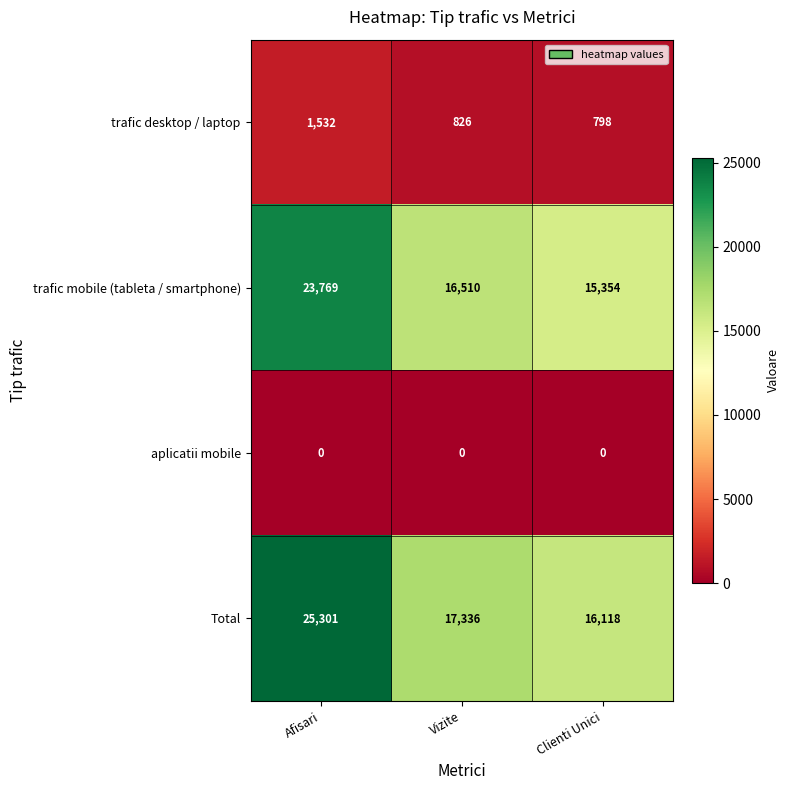

What is the average value of the trafic desktop / laptop series?

1052